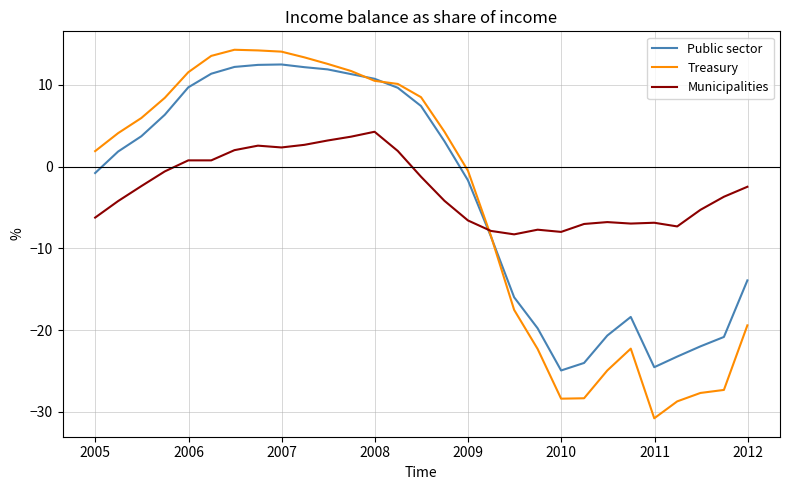

What is the minimum value for Public sector?

-24.9